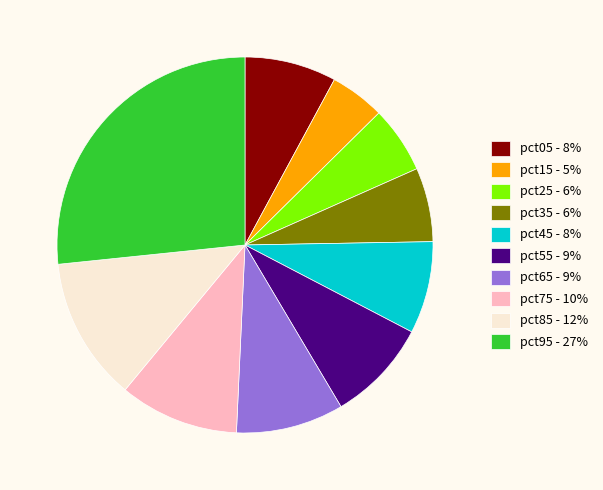

Which category has the biggest portion of the pie?

pct95